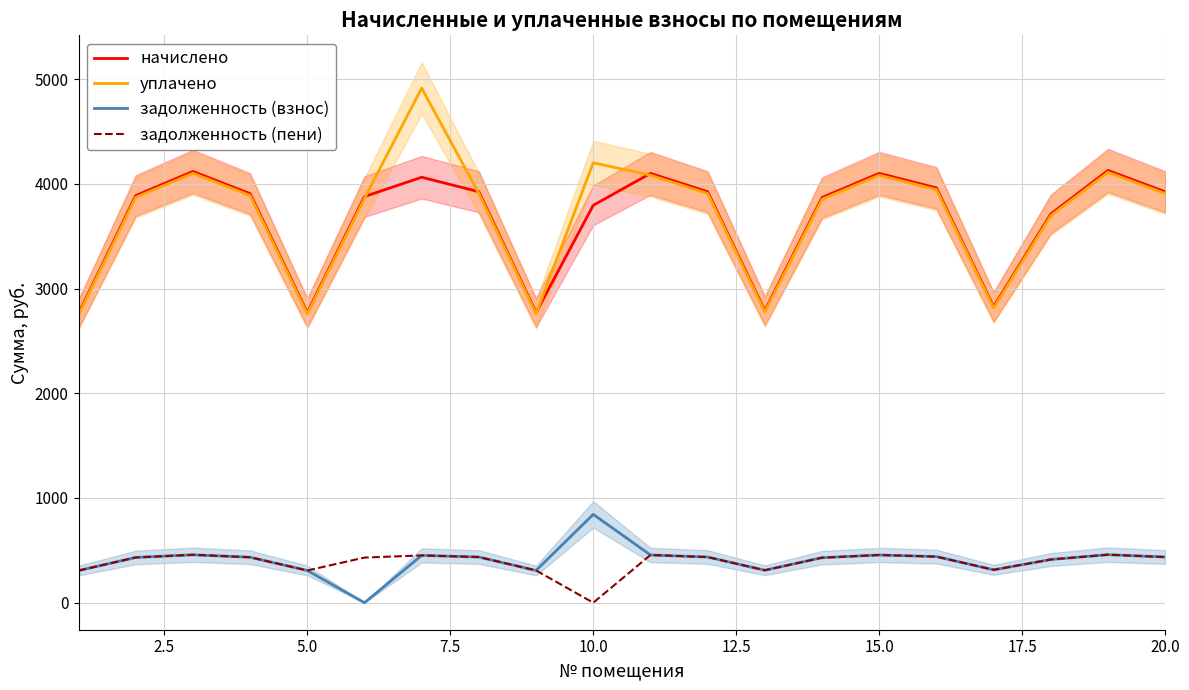

True or false: начислено and задолженность (взнос) cross at least once.

False